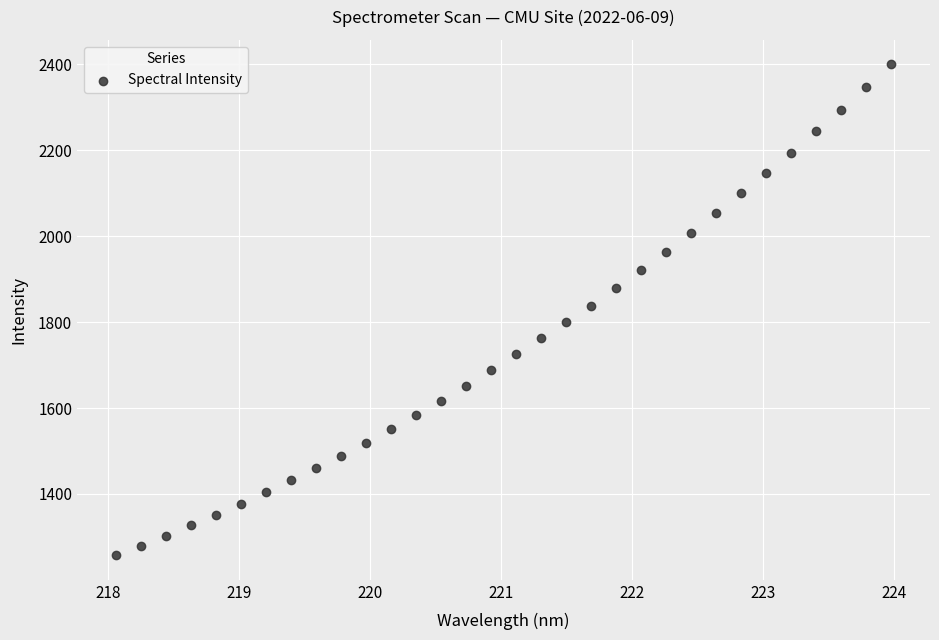

What is the range of X values (max minus min)?

5.9